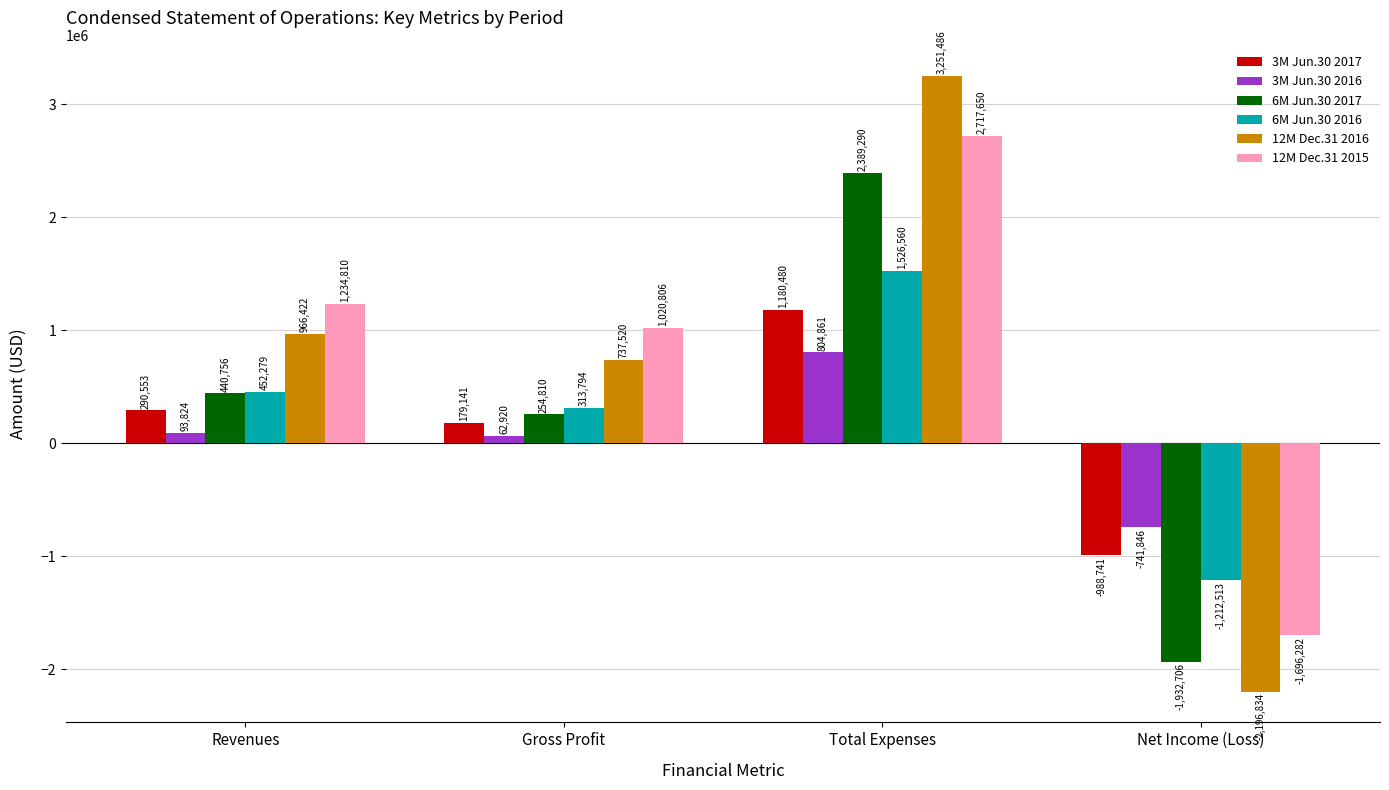

Reading left to right, what are all the values shown in this chart?

3M Jun.30 2017: 290553	179141	1180480	-988741
3M Jun.30 2016: 93824	62920	804861	-741846
6M Jun.30 2017: 440756	254810	2389290	-1932706
6M Jun.30 2016: 452279	313794	1526560	-1212513
12M Dec.31 2016: 966422	737520	3251486	-2196834
12M Dec.31 2015: 1234810	1020806	2717650	-1696282